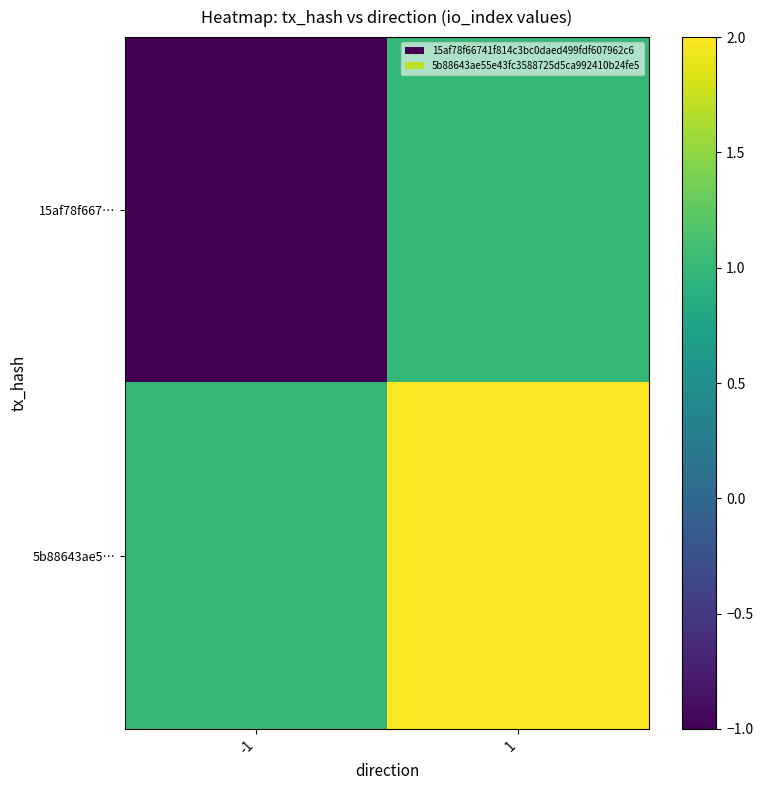

At which category does the chart reach its peak across all series?

1